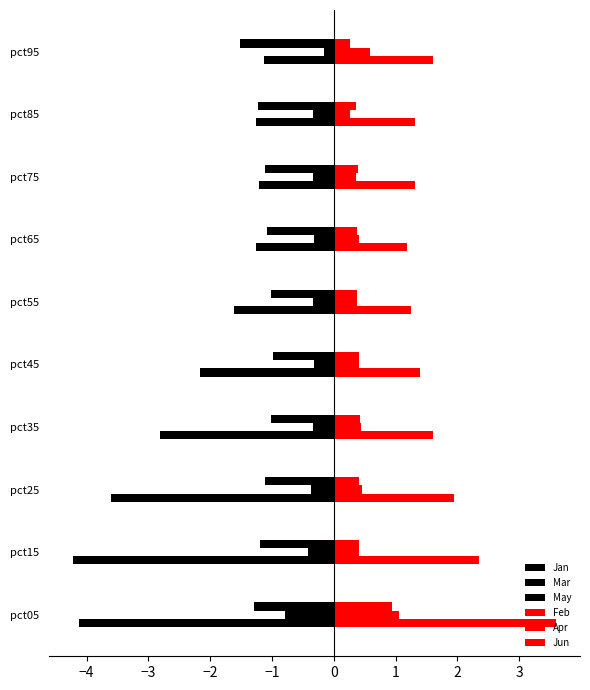

At how many categories does at least one series exceed 0?

10